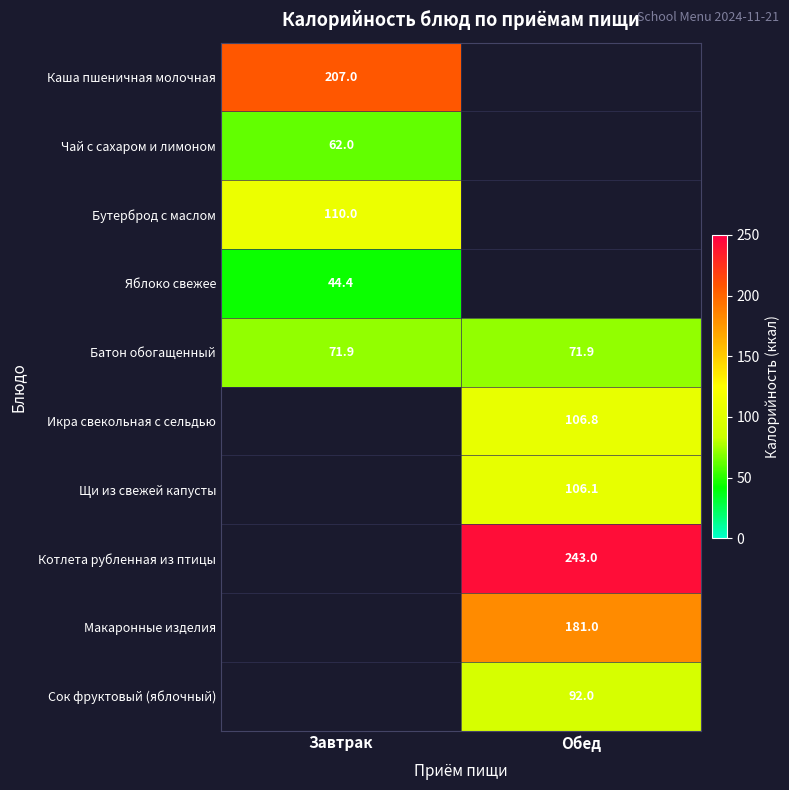

True or false: Сок фруктовый (яблочный) has a value of 122.3 at Обед.

False